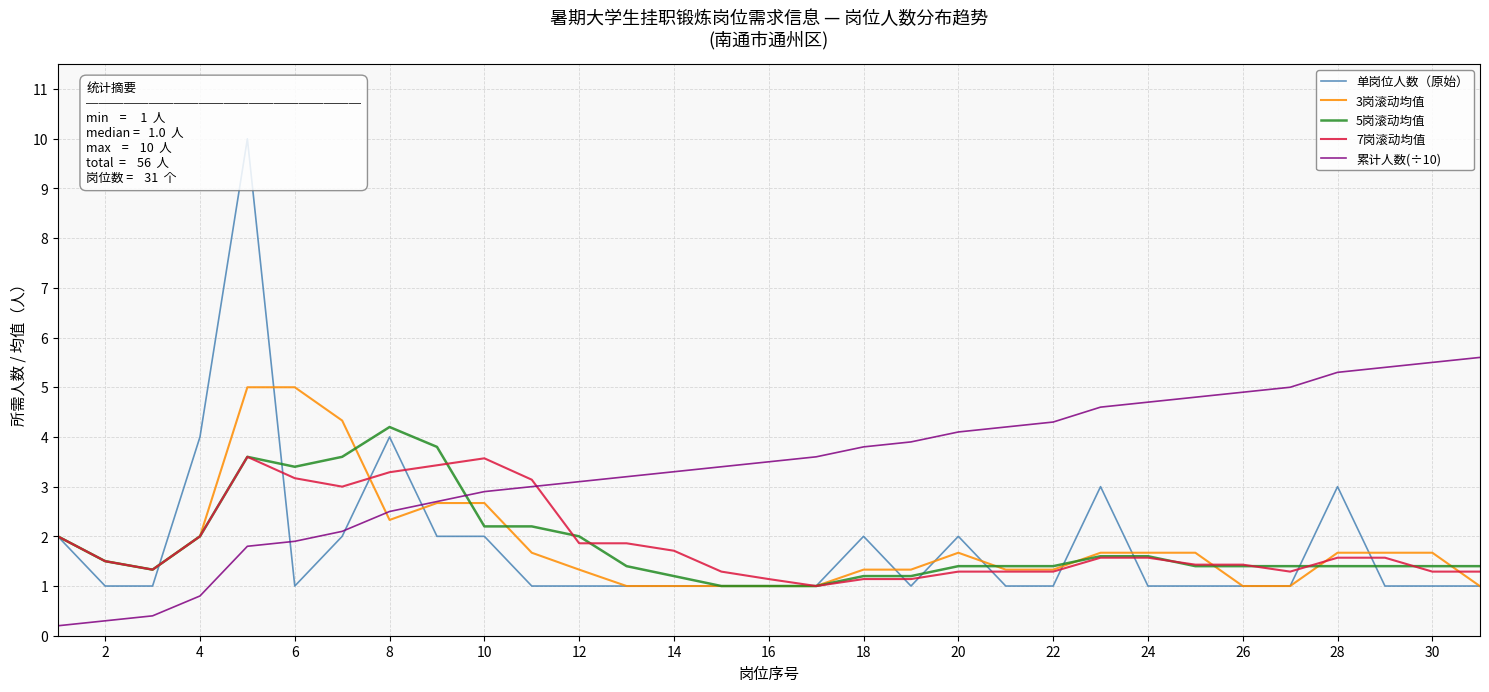

Reading left to right, transcribe all the data shown in this chart.

单岗位人数（原始）: 2.0	1.0	1.0	4.0	10.0	1.0	2.0	4.0	2.0	2.0	1.0	1.0	1.0	1.0	1.0	1.0	1.0	2.0	1.0	2.0	1.0	1.0	3.0	1.0	1.0	1.0	1.0	3.0	1.0	1.0	1.0
3岗滚动均值: 2.0	1.5	1.3	2.0	5.0	5.0	4.3	2.3	2.7	2.7	1.7	1.3	1.0	1.0	1.0	1.0	1.0	1.3	1.3	1.7	1.3	1.3	1.7	1.7	1.7	1.0	1.0	1.7	1.7	1.7	1.0
5岗滚动均值: 2.0	1.5	1.3	2.0	3.6	3.4	3.6	4.2	3.8	2.2	2.2	2.0	1.4	1.2	1.0	1.0	1.0	1.2	1.2	1.4	1.4	1.4	1.6	1.6	1.4	1.4	1.4	1.4	1.4	1.4	1.4
7岗滚动均值: 2.0	1.5	1.3	2.0	3.6	3.2	3.0	3.3	3.4	3.6	3.1	1.9	1.9	1.7	1.3	1.1	1.0	1.1	1.1	1.3	1.3	1.3	1.6	1.6	1.4	1.4	1.3	1.6	1.6	1.3	1.3
累计人数(÷10): 0.2	0.3	0.4	0.8	1.8	1.9	2.1	2.5	2.7	2.9	3.0	3.1	3.2	3.3	3.4	3.5	3.6	3.8	3.9	4.1	4.2	4.3	4.6	4.7	4.8	4.9	5.0	5.3	5.4	5.5	5.6